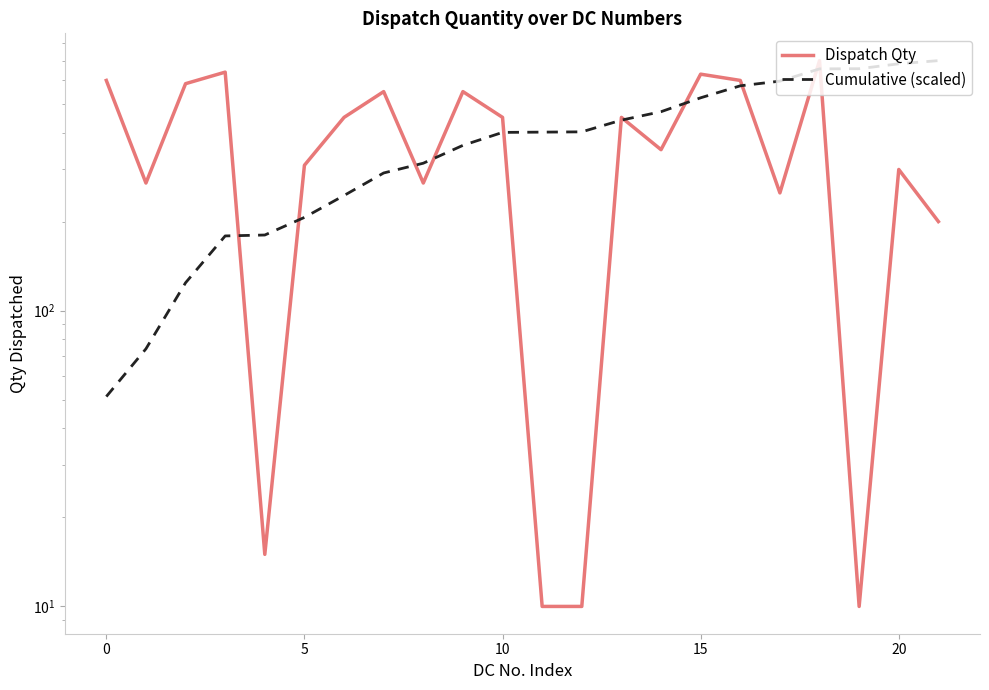

Is this an area chart (filled region under the line)?

No